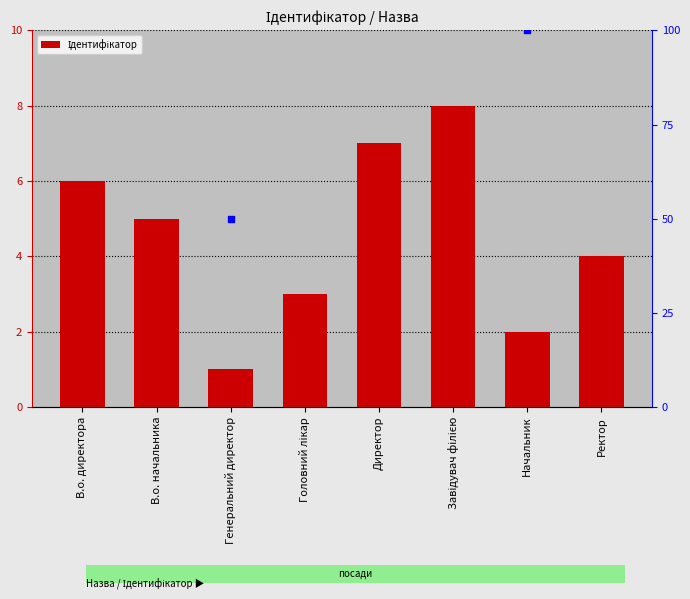

What is the change in value from Генеральний директор to Головний лікар?

+2